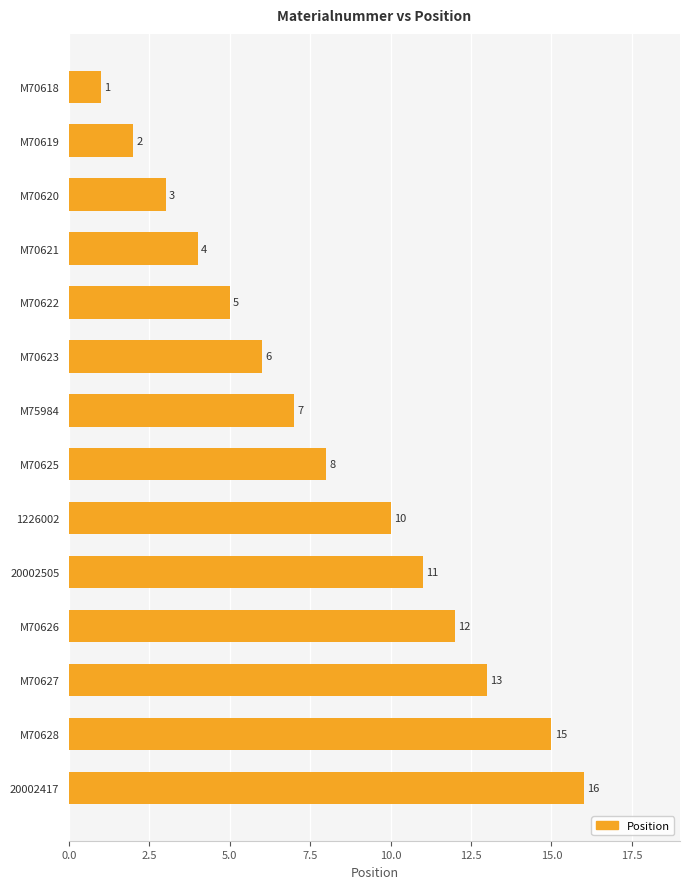

What is the label of the 4th bar from the top?

M70621